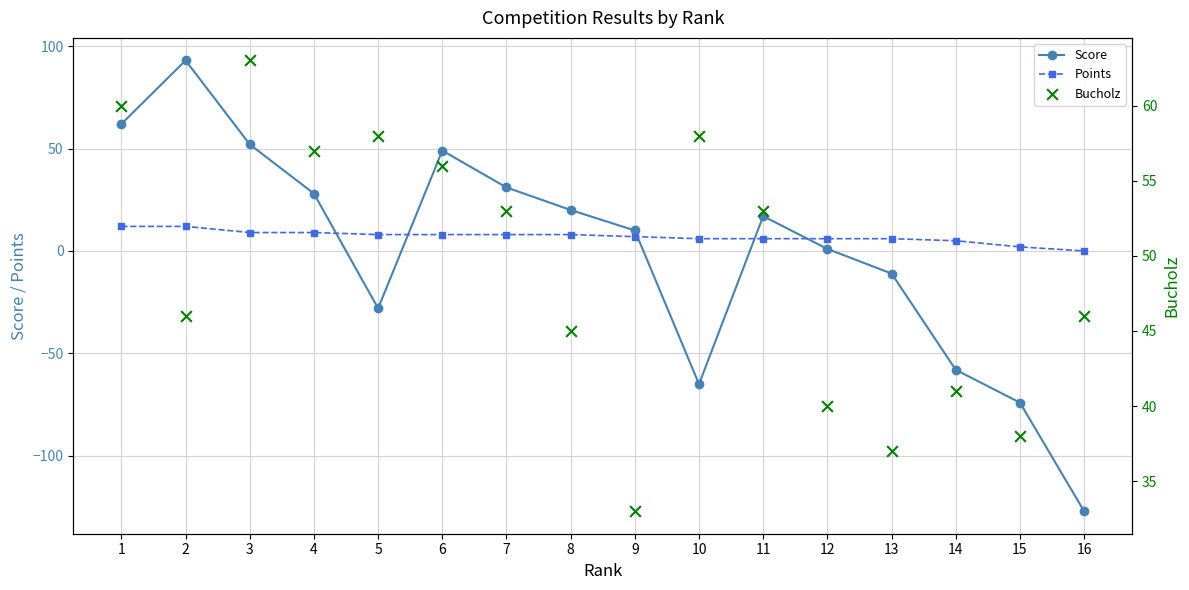

Which series contains the lowest Y value?

Score